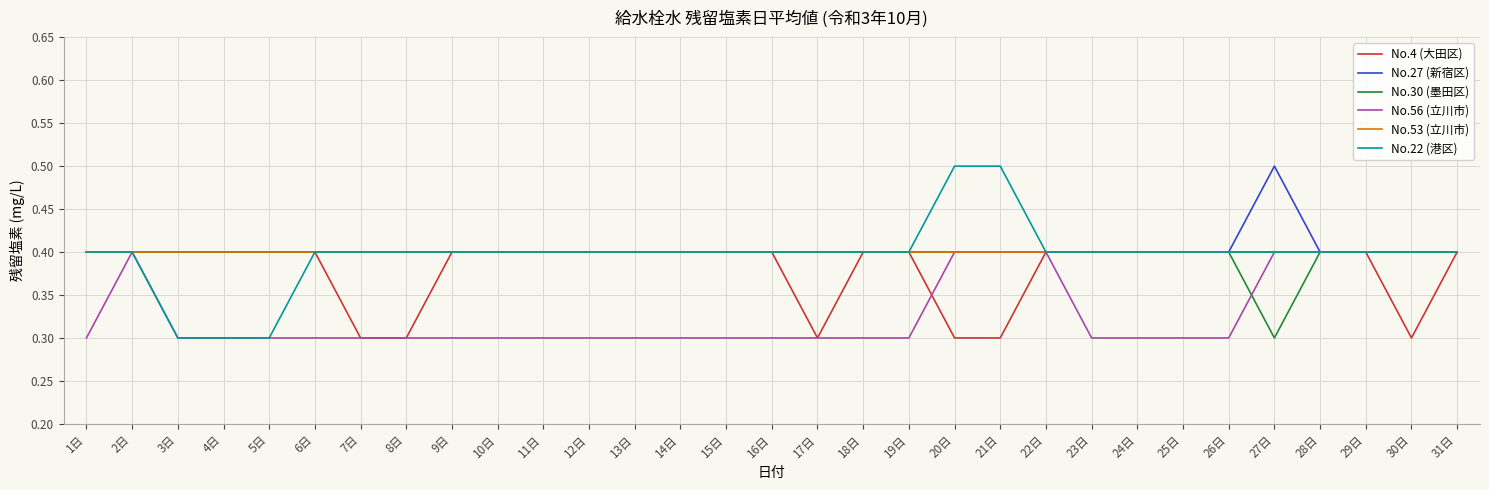

What is the total value across all series at 24日?

2.3